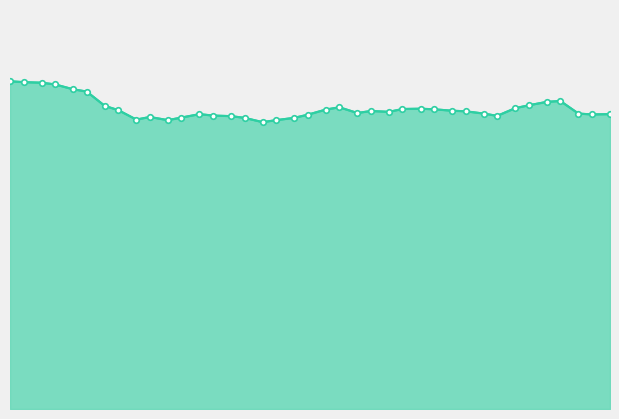

List the labels in order of value, smallest first.

2003-02-28, 2003-02-07, 2003-03-03, 2003-01-31, 2003-02-24, 2003-03-07, 2003-02-10, 2003-02-03, 2003-02-21, 2003-04-21, 2003-02-17, 2003-03-10, 2003-05-12, 2003-02-14, 2003-05-16, 2003-04-18, 2003-05-09, 2003-03-21, 2003-03-28, 2003-04-14, 2003-03-24, 2003-04-11, 2003-01-27, 2003-03-14, 2003-04-07, 2003-03-31, 2003-04-04, 2003-04-25, 2003-03-17, 2003-01-24, 2003-04-28, 2003-05-02, 2003-05-05, 2003-01-20, 2003-01-17, 2003-01-13, 2003-01-10, 2003-01-06, 2003-01-03